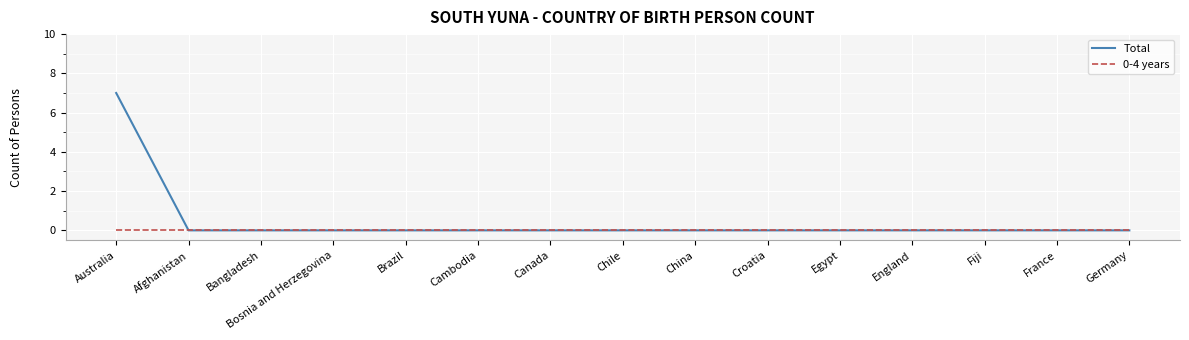

Rank the series by their maximum value, from lowest to highest.

0-4 years, Total